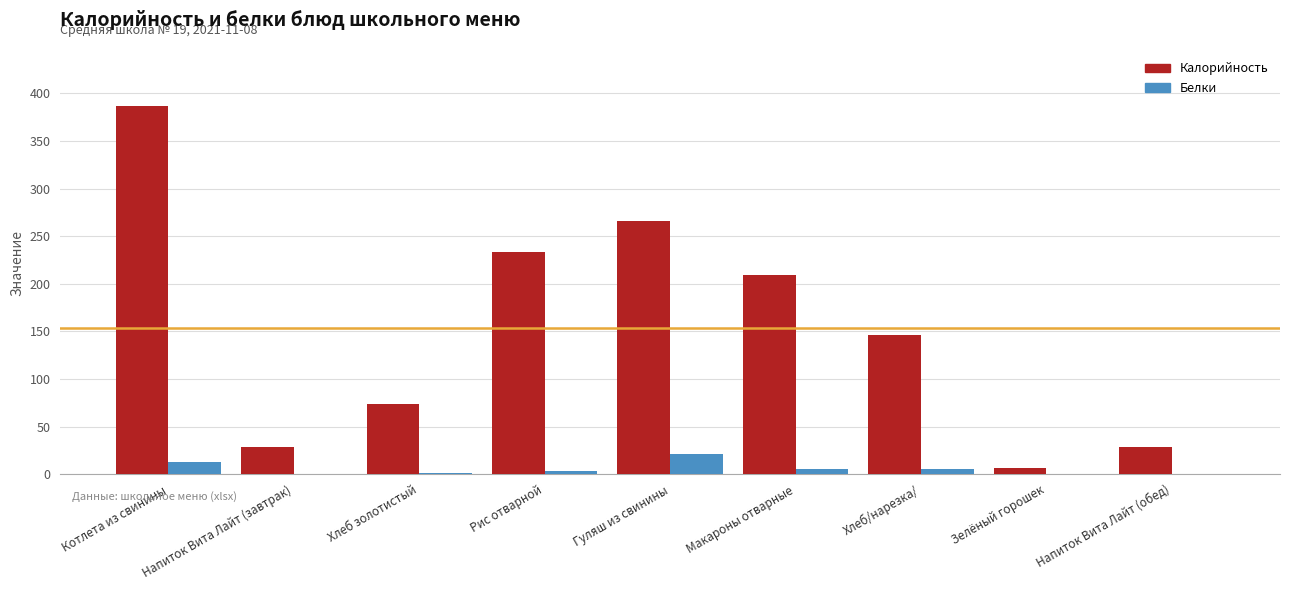

What are all the series names shown in the legend?

Калорийность, Белки